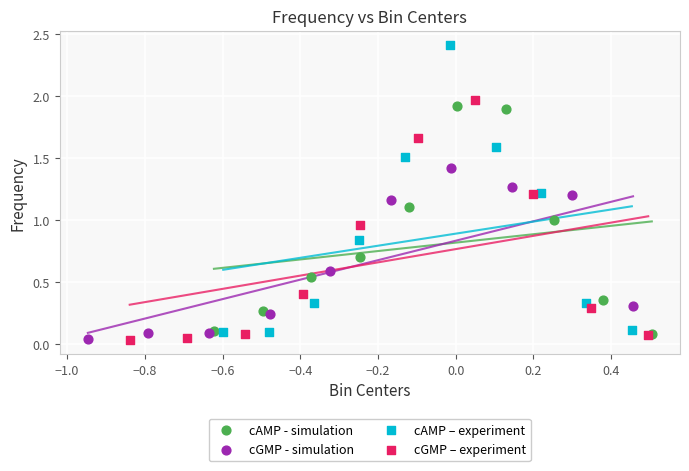

Which series has the largest Y range (max minus min)?

cAMP – experiment